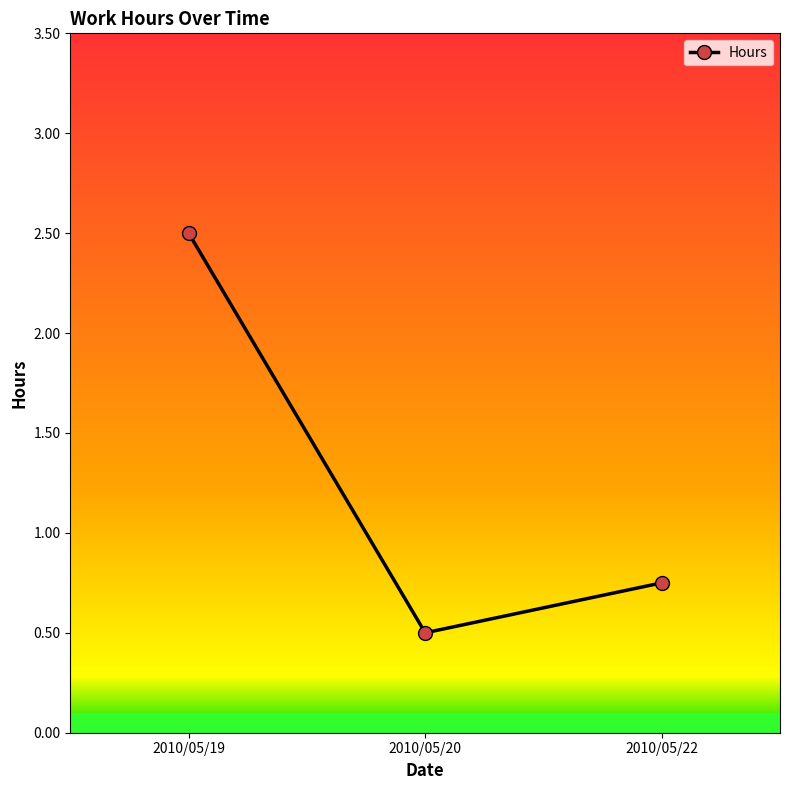

What is the sum of all values?

3.8